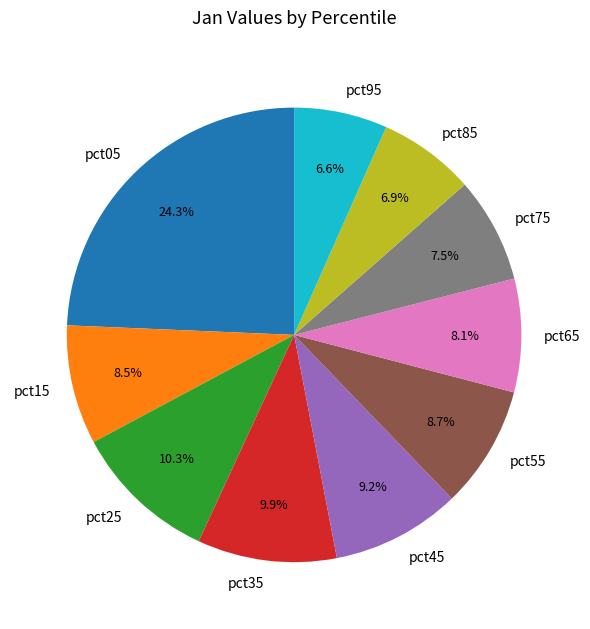

True or false: pct05 accounts for 34% of the total.

False